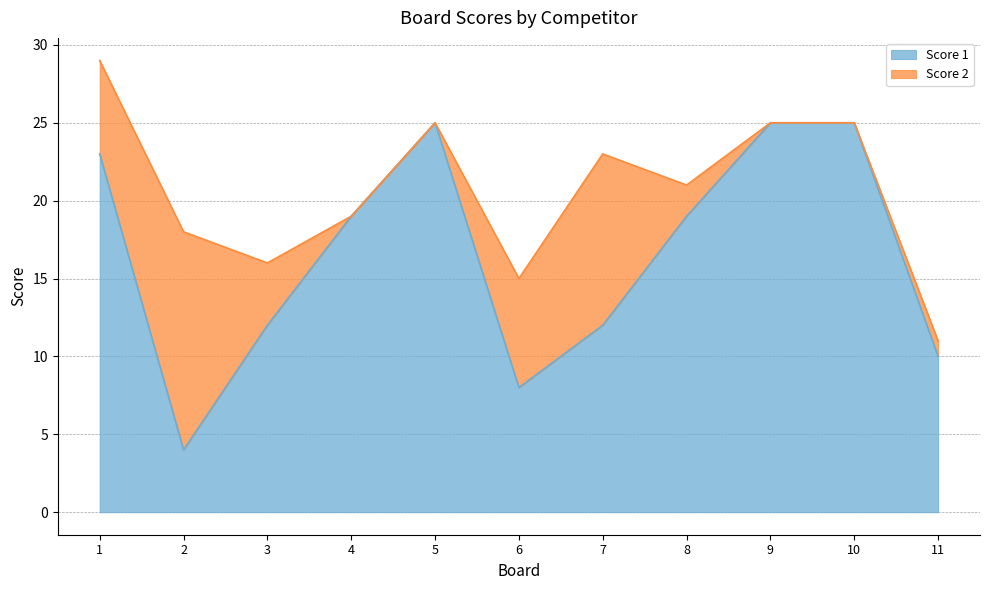

Read the value at 4.

19